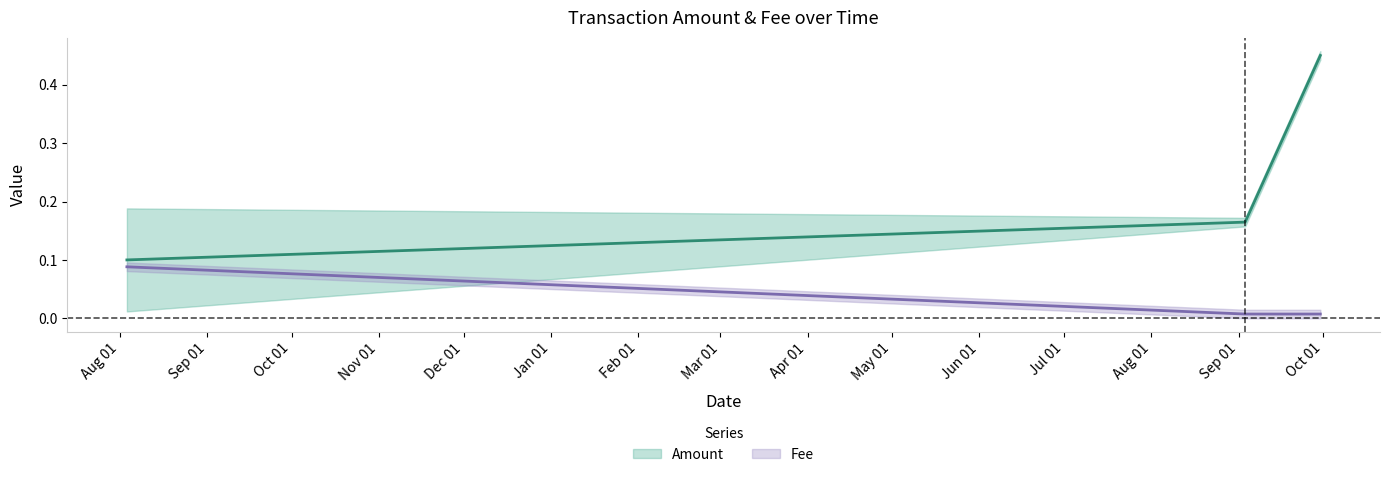

What is the total value across all series at 2020-09-03 06:03:46?

0.2